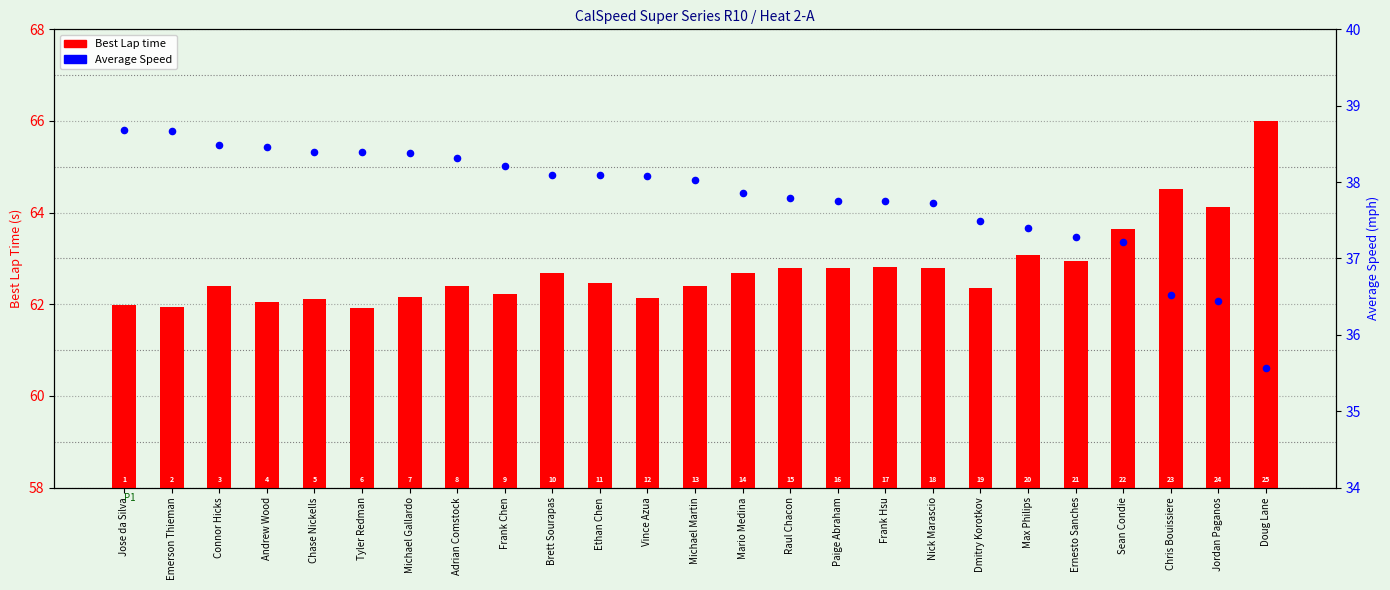

Which series has the largest total across all categories?

Best Lap time